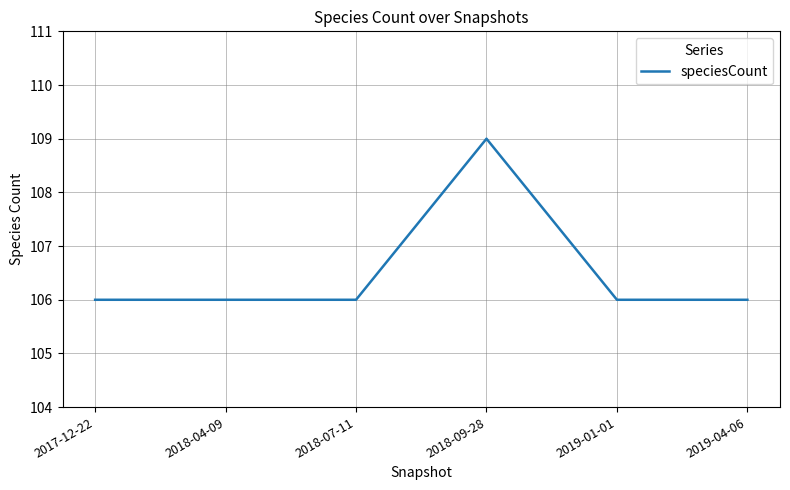

Approximately how many times larger is the value at 2019-04-06 compared to 2018-09-28?

1.0